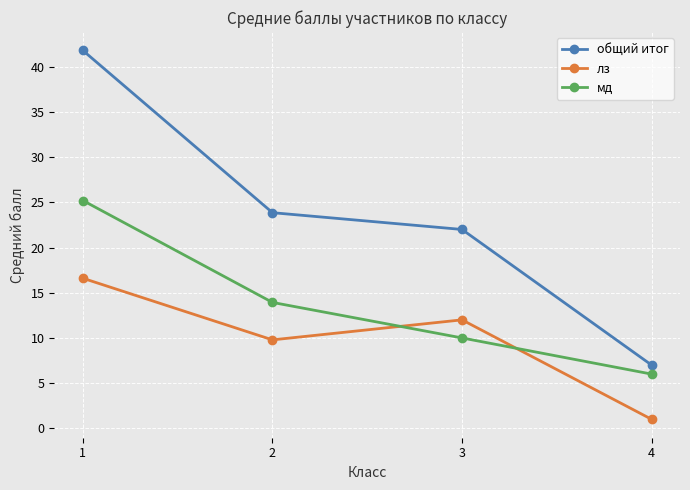

What are all the series names shown in the legend?

общий итог, лз, мд